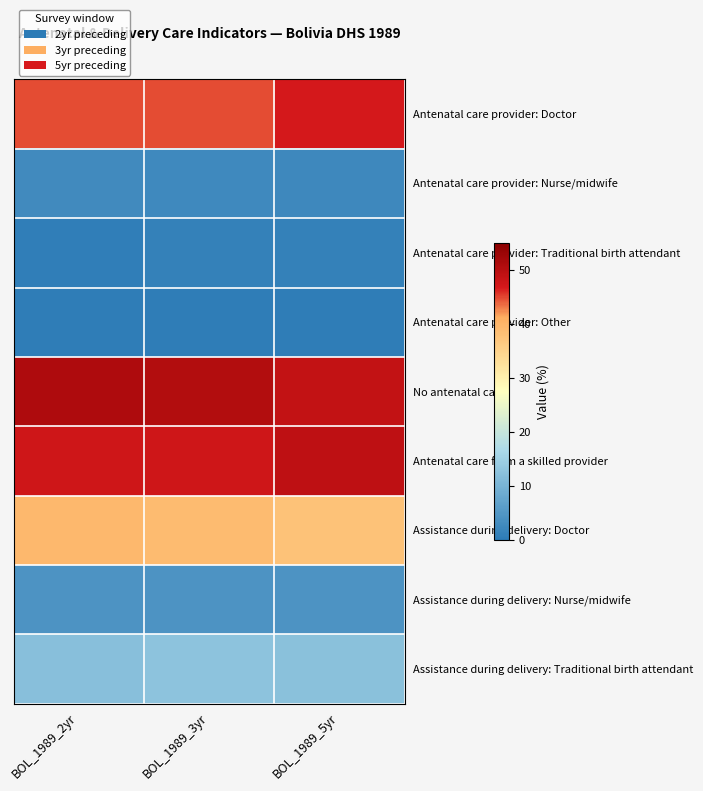

How many series are shown in this chart?

9